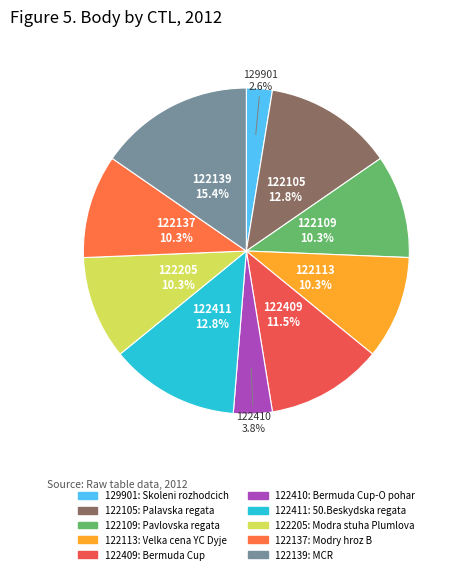

Is there any slice that represents more than half of the pie?

No